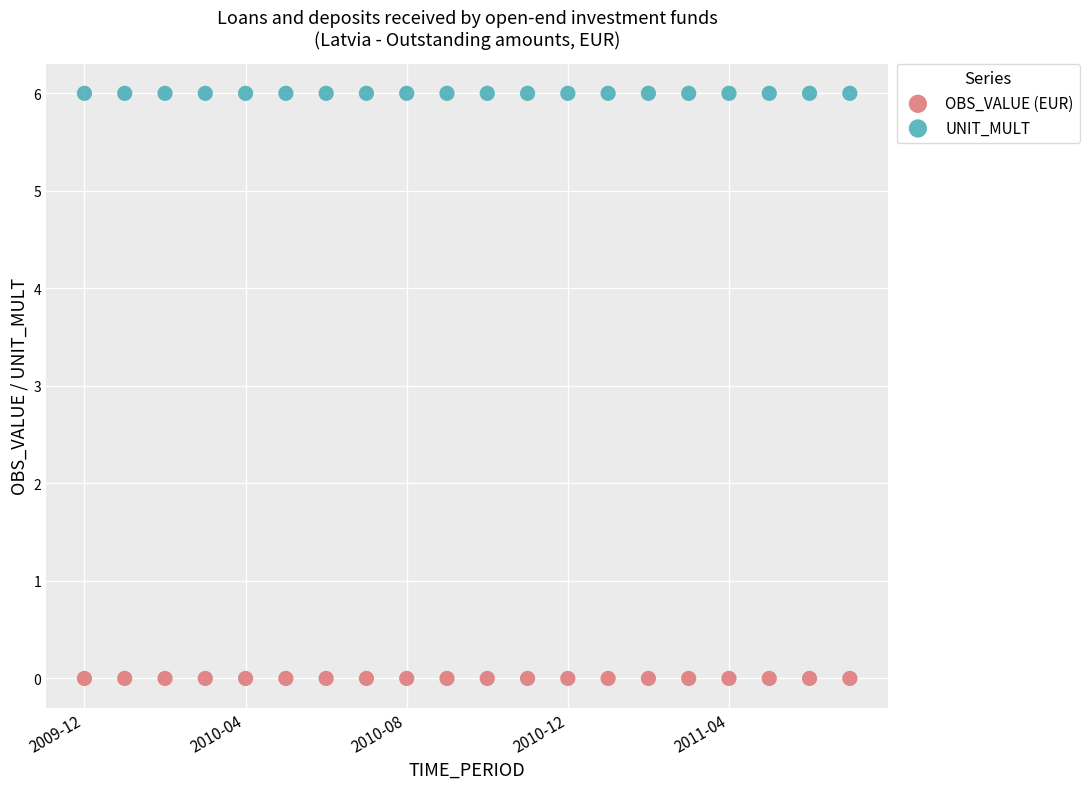

What are all the series names shown in the legend?

OBS_VALUE (EUR), UNIT_MULT